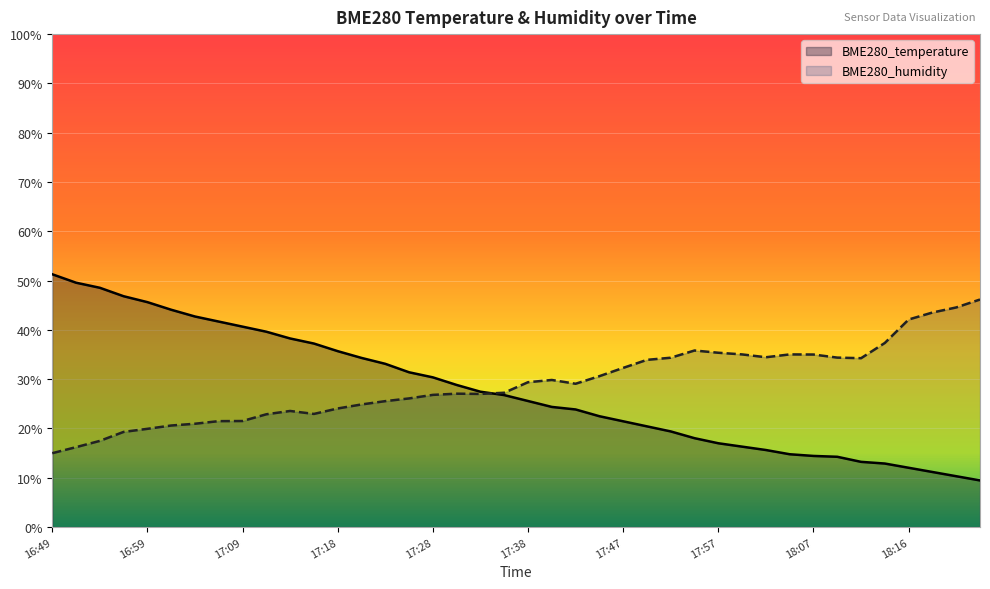

What is the sum of the BME280_temperature values at 17:57 and 18:09?

31.3